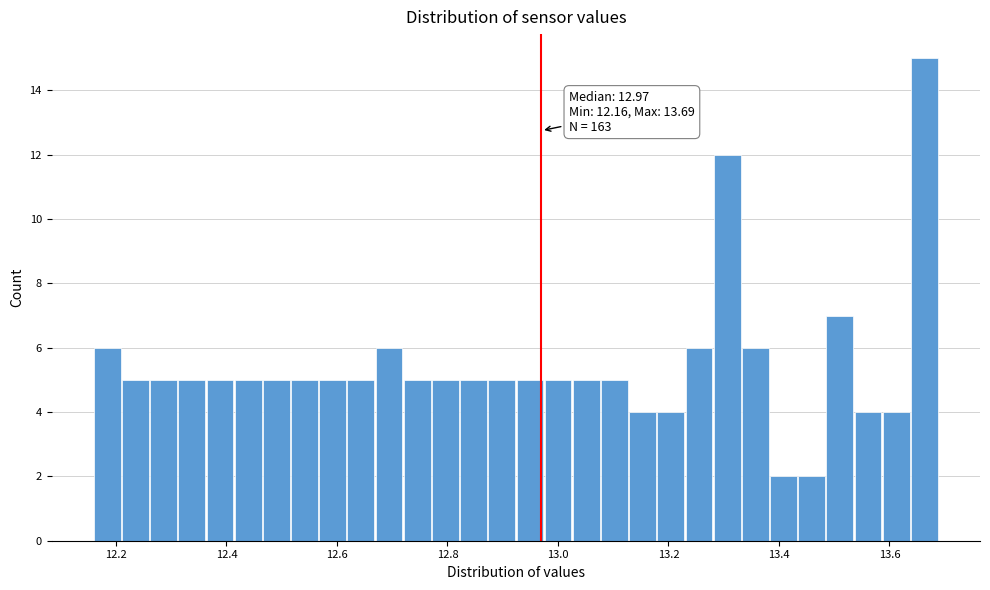

Around what value on the x-axis is the tallest bar? Give the approximate position of its centre, as read against the axis.

13.66